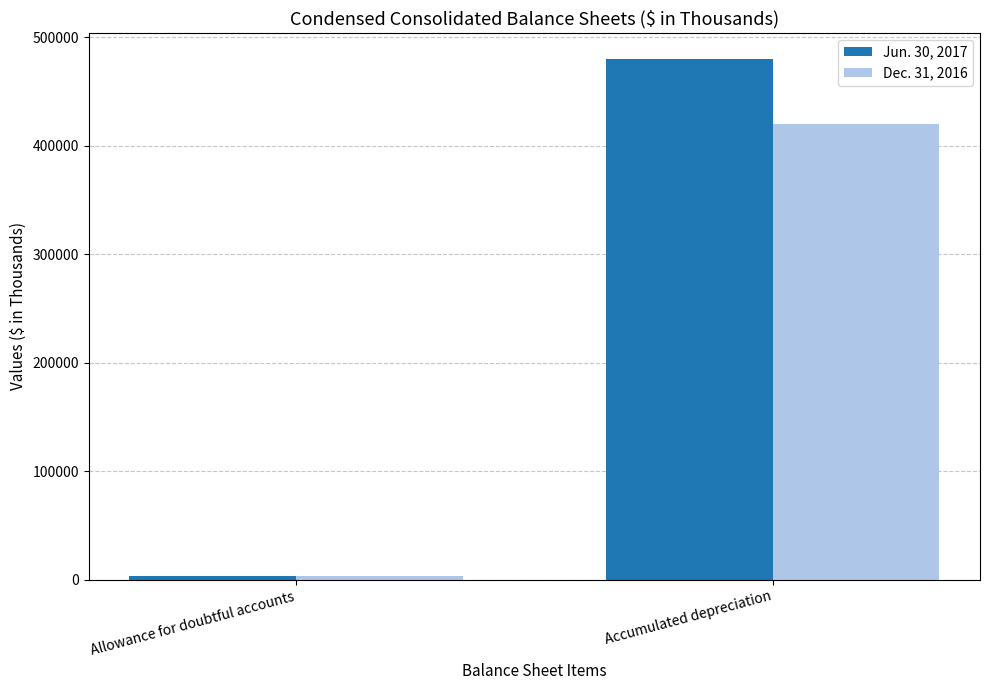

Rank the series by their average value, from highest to lowest.

Jun. 30, 2017, Dec. 31, 2016